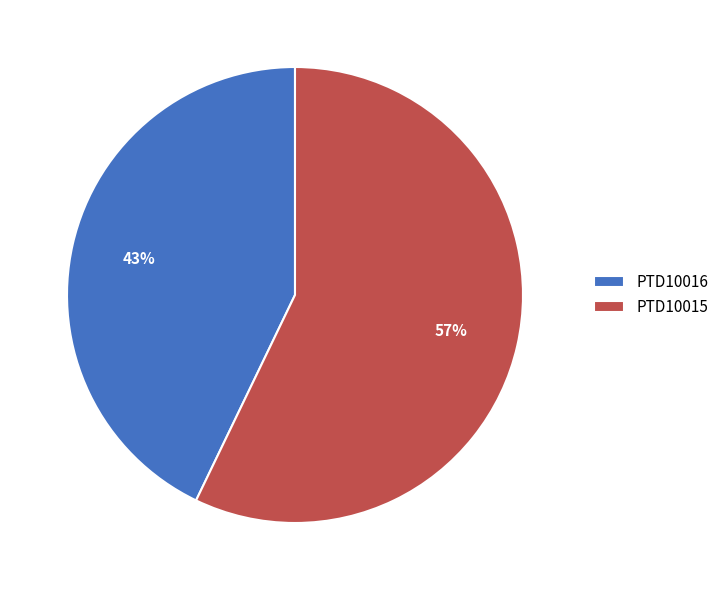

To the nearest percent, what is the combined percentage of PTD10016 and PTD10015?

100%